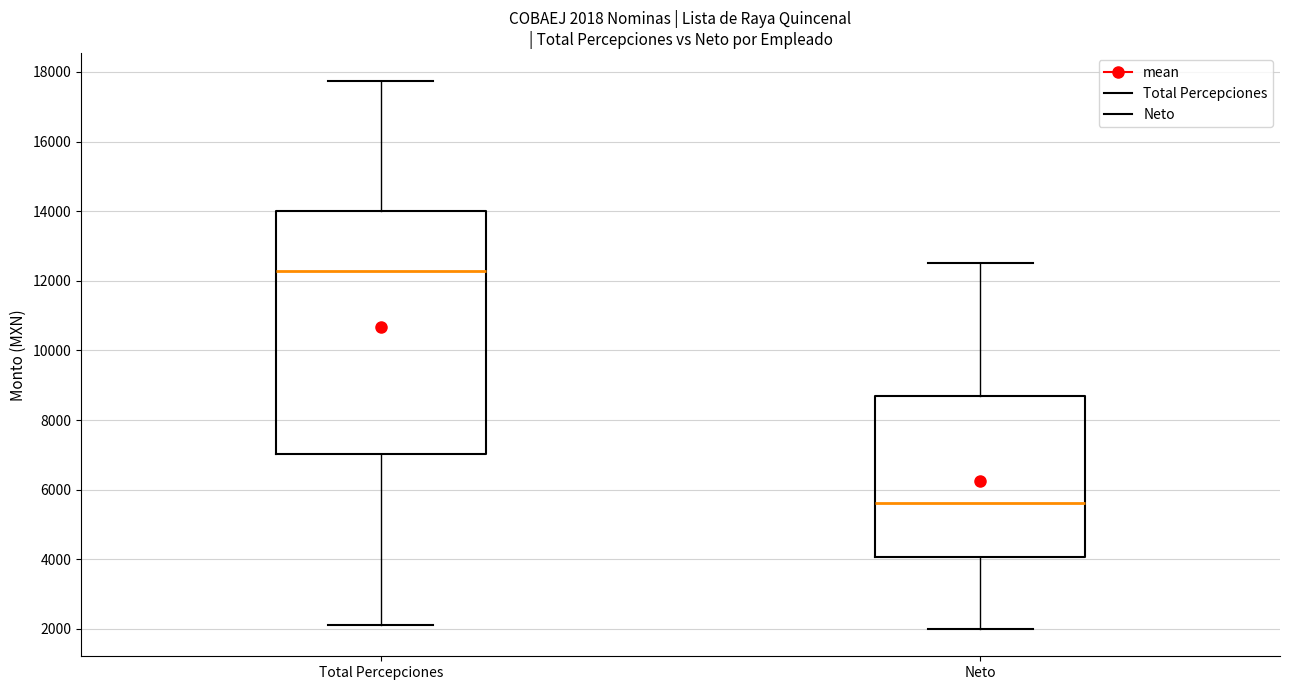

Which box has the lowest median line?

Neto